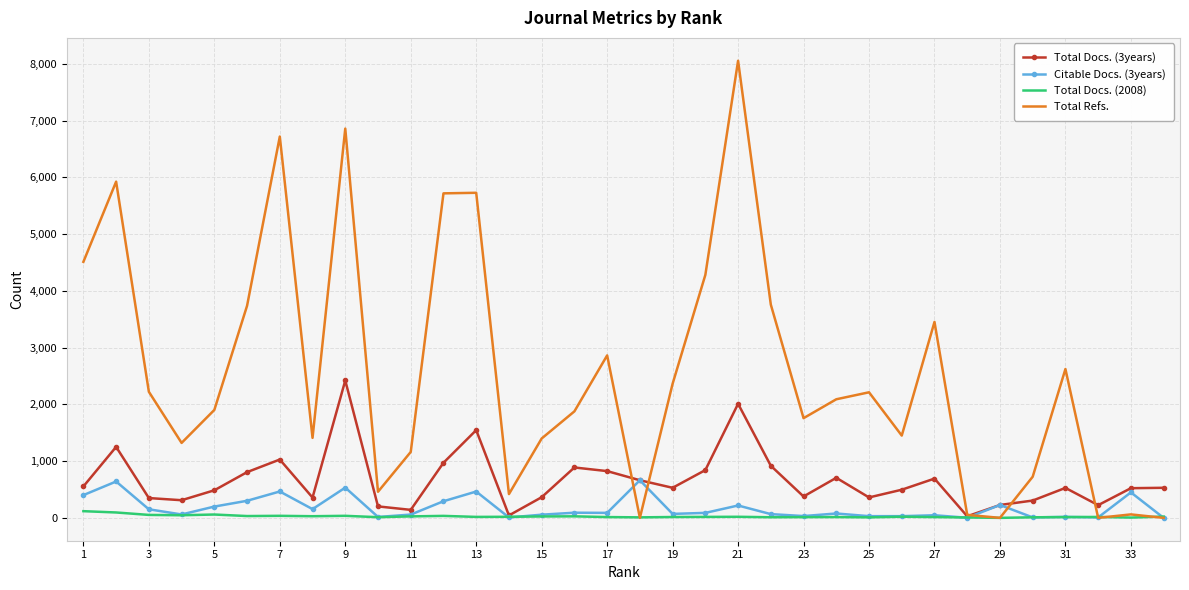

What is the maximum value for Citable Docs. (3years)?

663